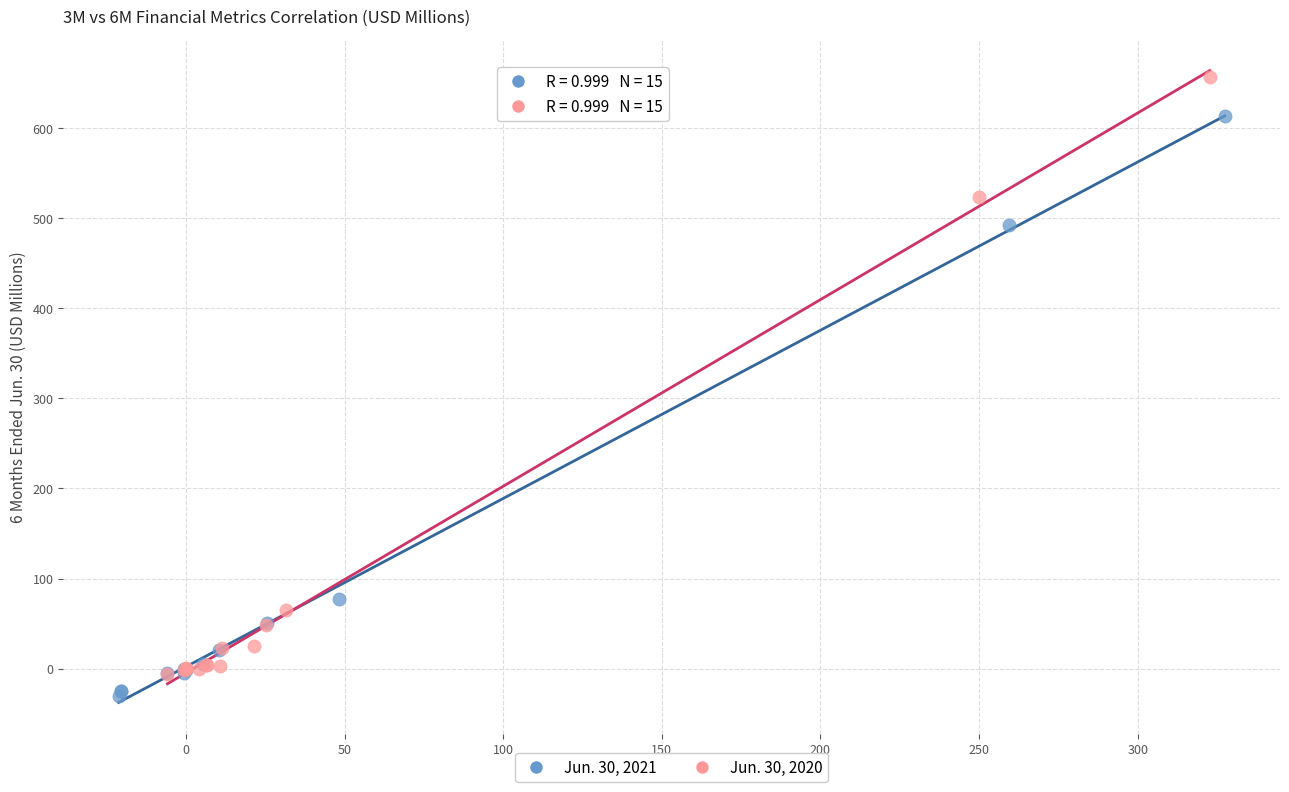

Which series has the widest spread of Y values?

Jun. 30, 2020